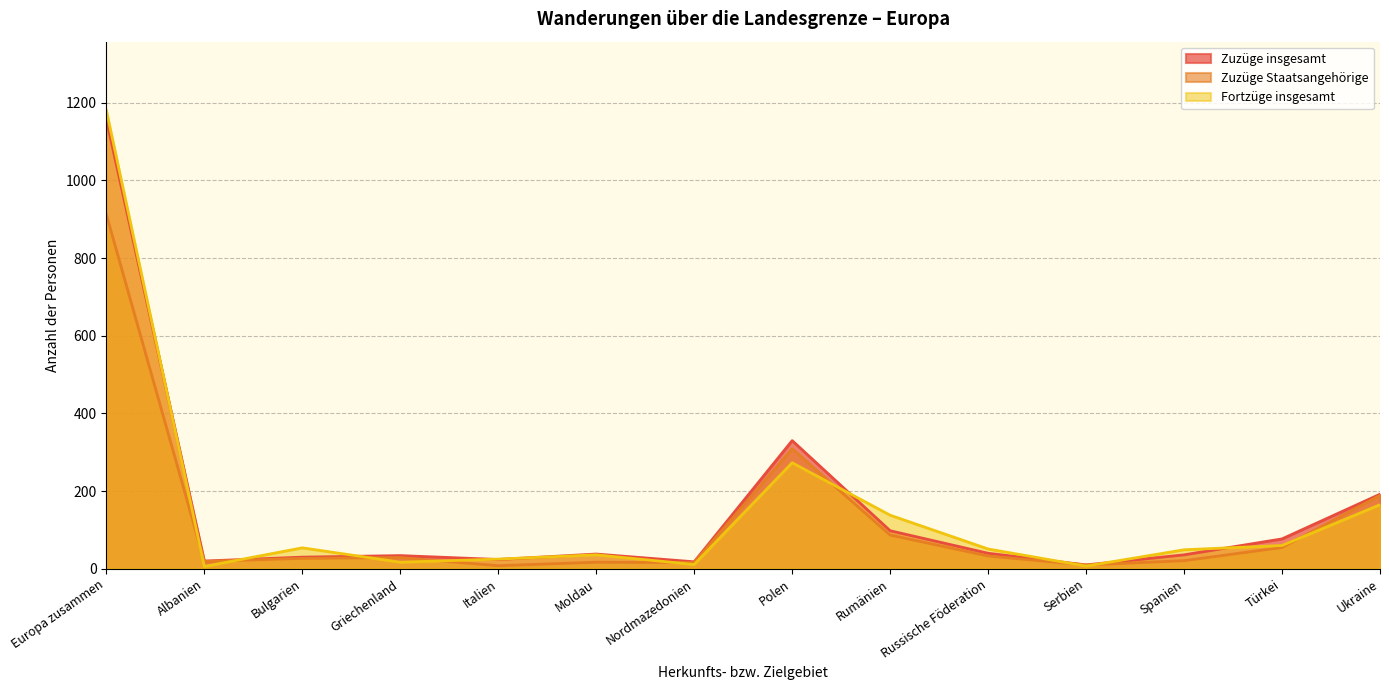

Reading right to left, extract all data points from this chart.

Zuzüge insgesamt: 192	77	36	10	40	98	330	18	38	24	34	30	20	1157
Zuzüge Staatsangehörige: 189	55	21	10	33	87	309	16	17	8	29	27	19	912
Fortzüge insgesamt: 165	60	49	7	51	138	273	11	36	25	17	54	6	1180